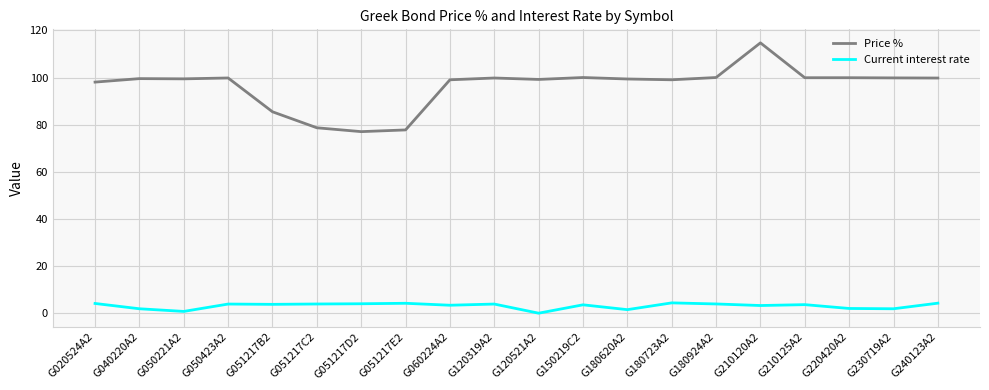

True or false: Price % has a value of 144.5 at G210125A2.

False